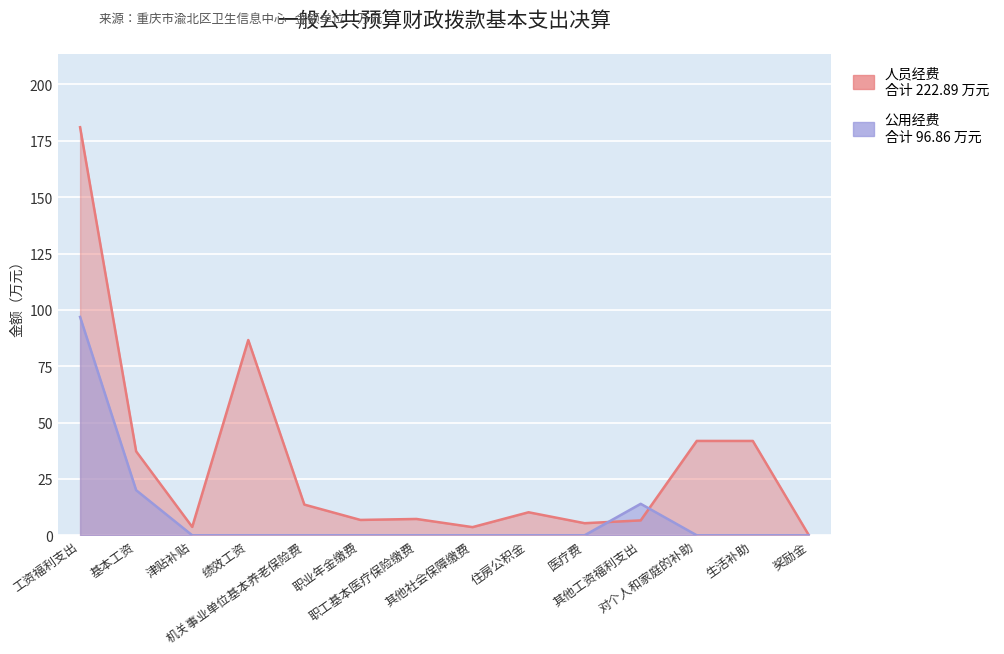

What is the label of the 11th point from the left?

其他工资福利支出